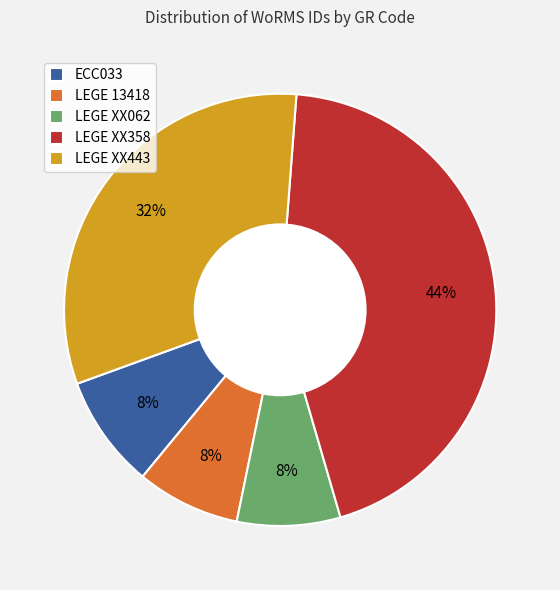

Is the sum of LEGE 13418 and ECC033 greater than half?

No